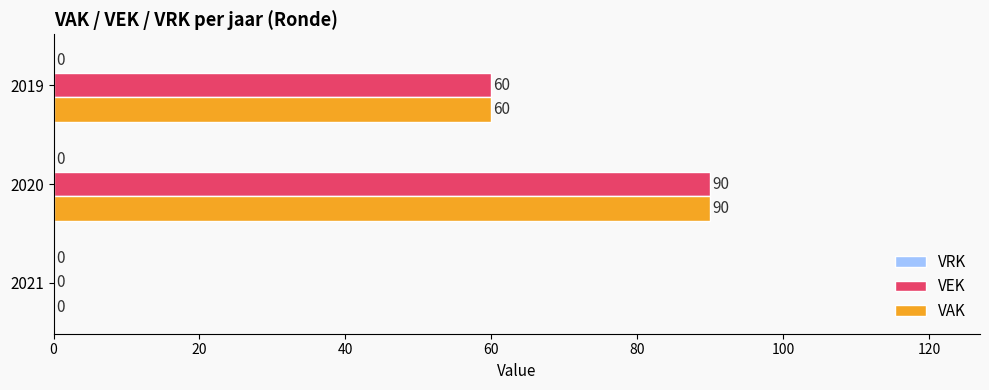

Is the value of VEK at 2020 greater than the value of VAK at 2019?

Yes